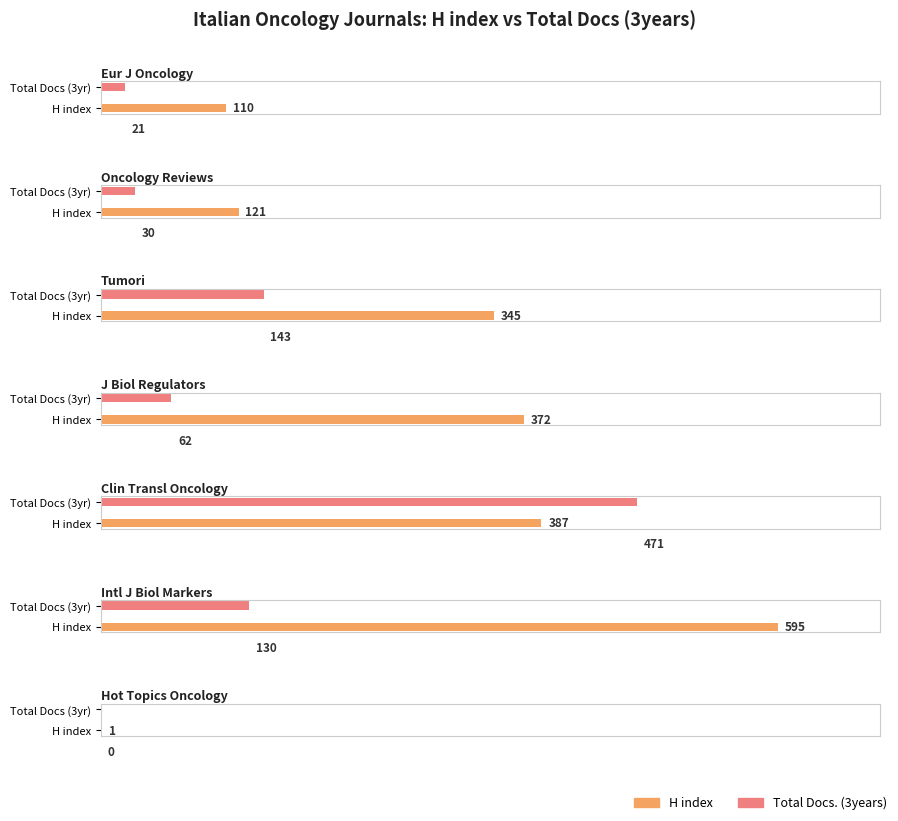

Is the value of H index at Clinical and Translational Oncology greater than the value of Total Docs. (3years) at Oncology Reviews?

Yes